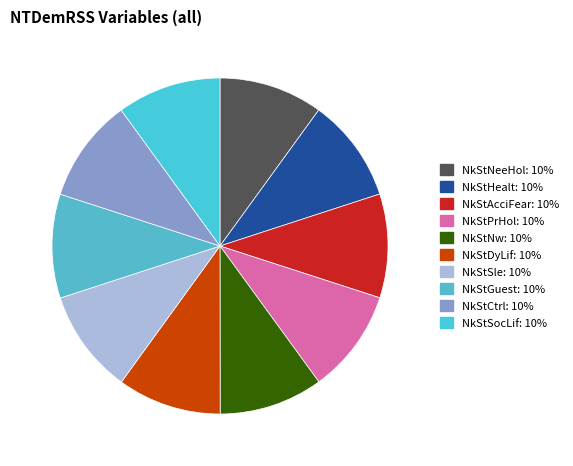

How many slices are in this pie chart?

10